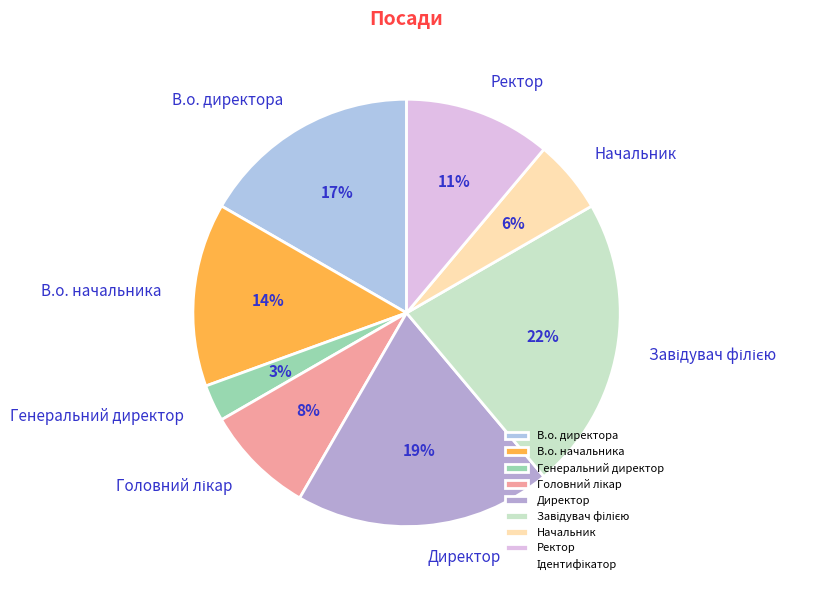

What is the smallest slice in the pie chart?

Генеральний директор